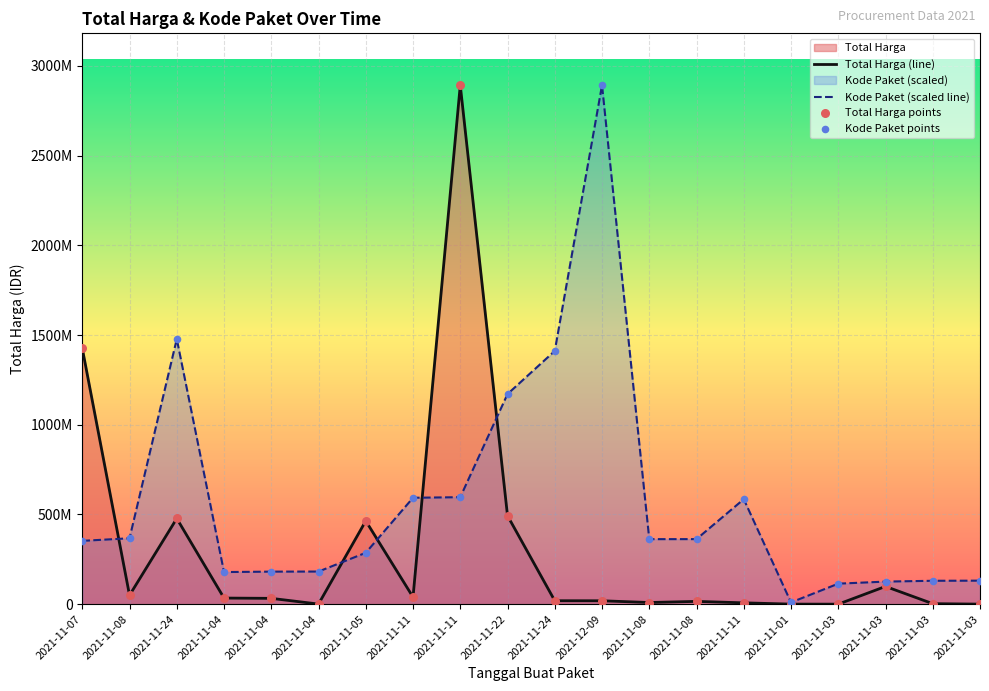

Which series has the widest spread of Y values?

Total Harga (line)